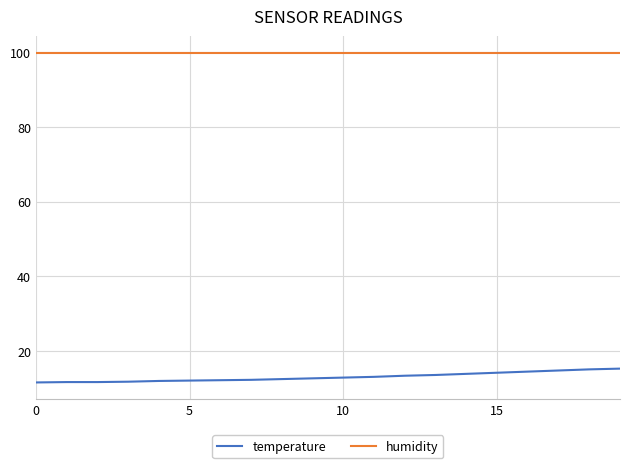

What is the greatest value displayed?

99.9